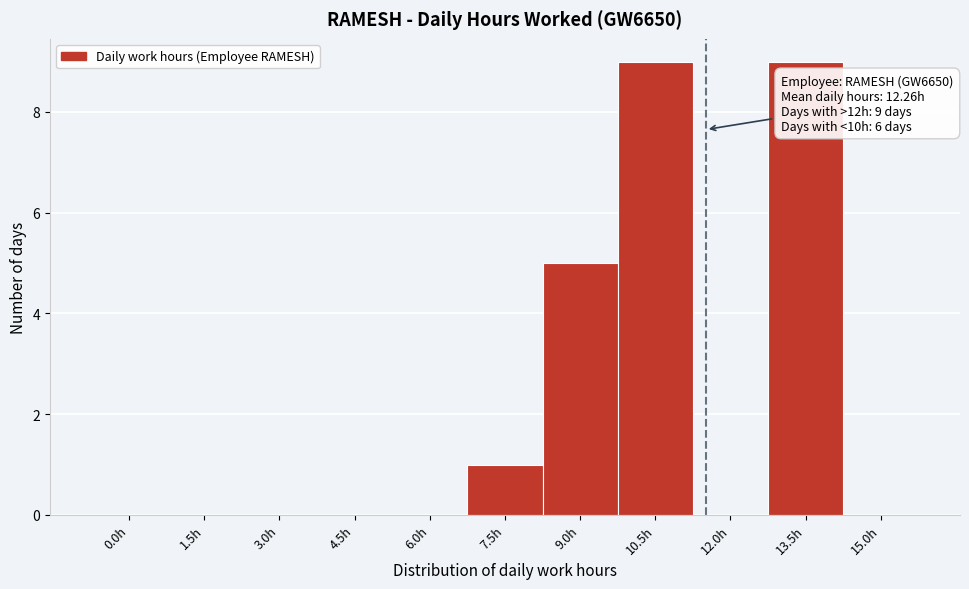

Reading right to left, extract all data points from this chart.

15.0h=0	13.5h=9	12.0h=0	10.5h=9	9.0h=5	7.5h=1	6.0h=0	4.5h=0	3.0h=0	1.5h=0	0.0h=0